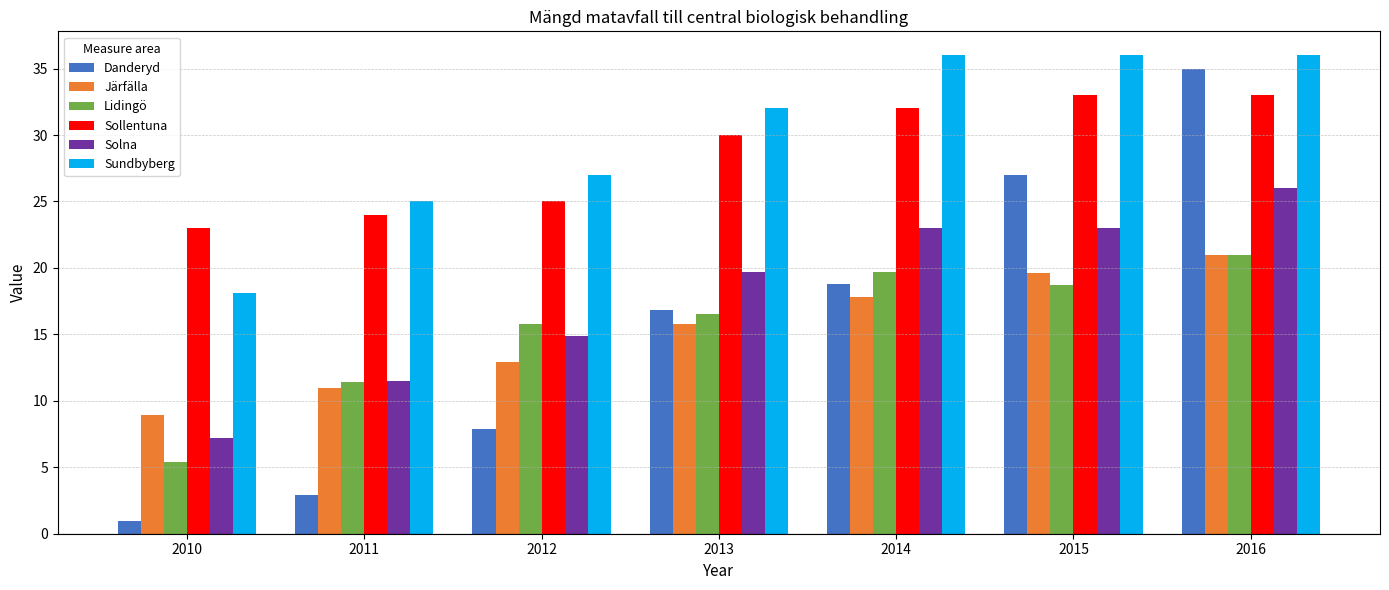

At which category is the sum across all series the highest?

2016